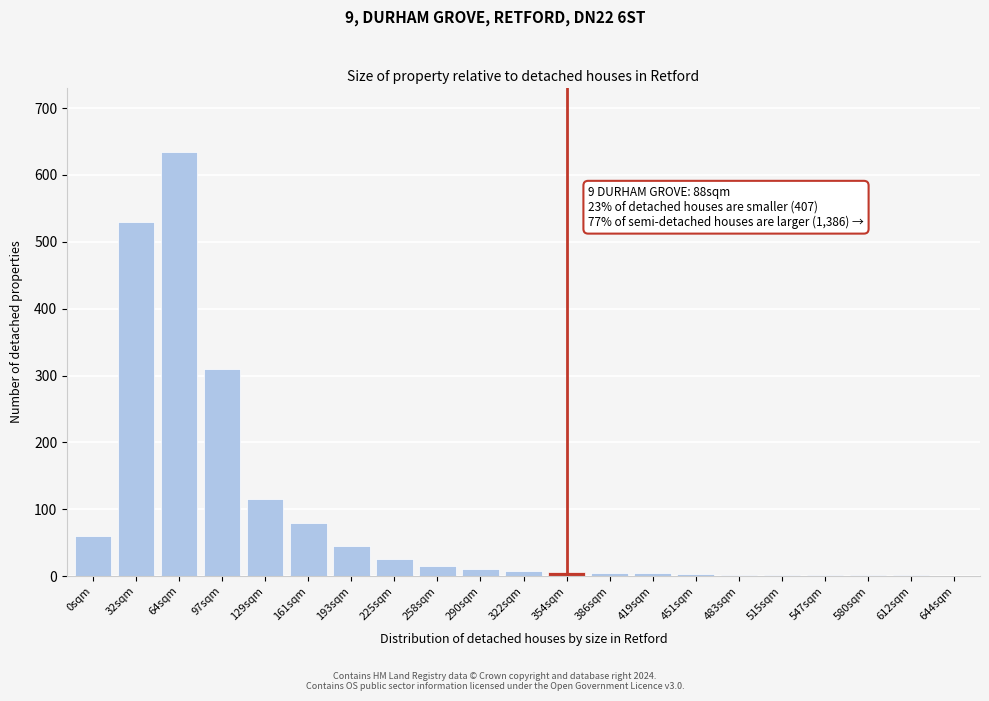

The chart shows a value of 60 at 0sqm. True or false?

True